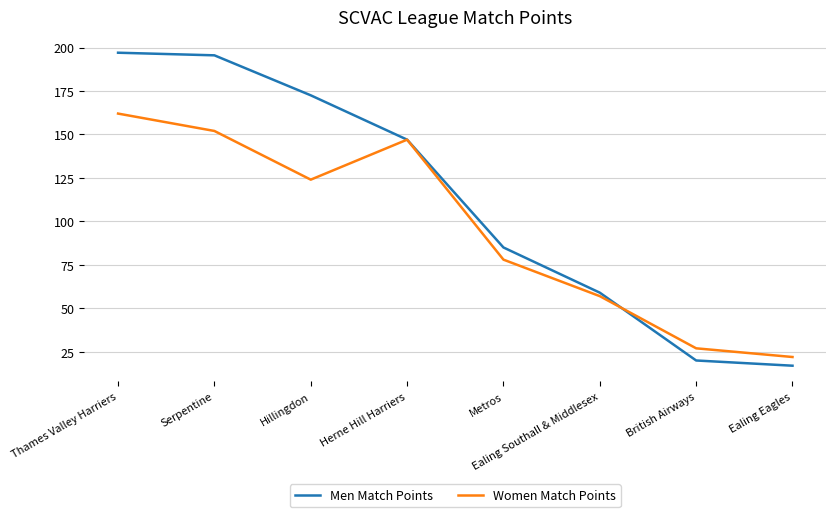

Which series ends up on top after the final intersection of Men Match Points and Women Match Points?

Women Match Points